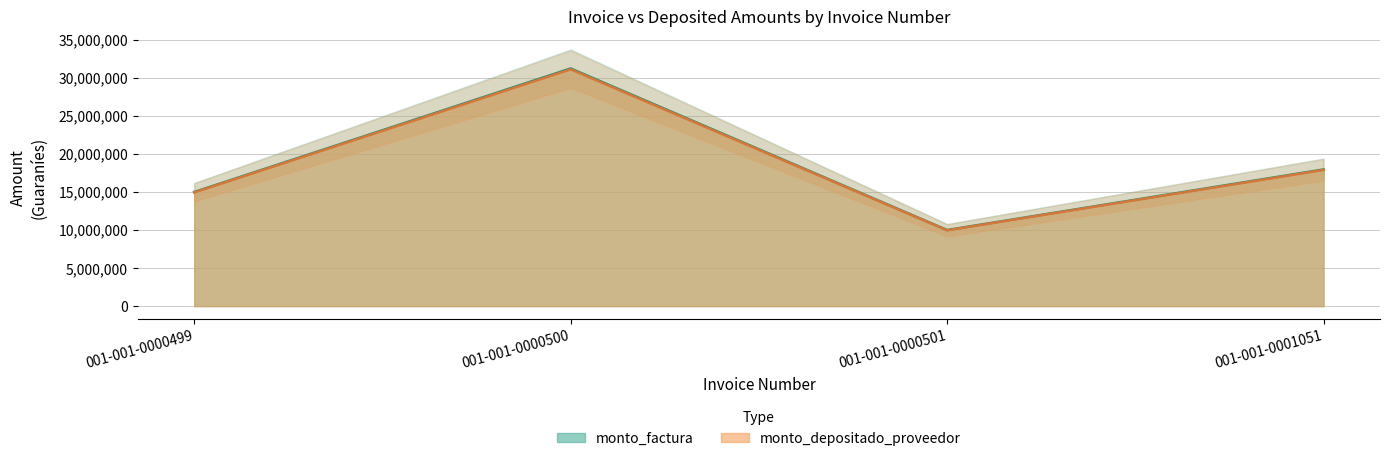

Which series has the largest range (max minus min)?

monto_factura